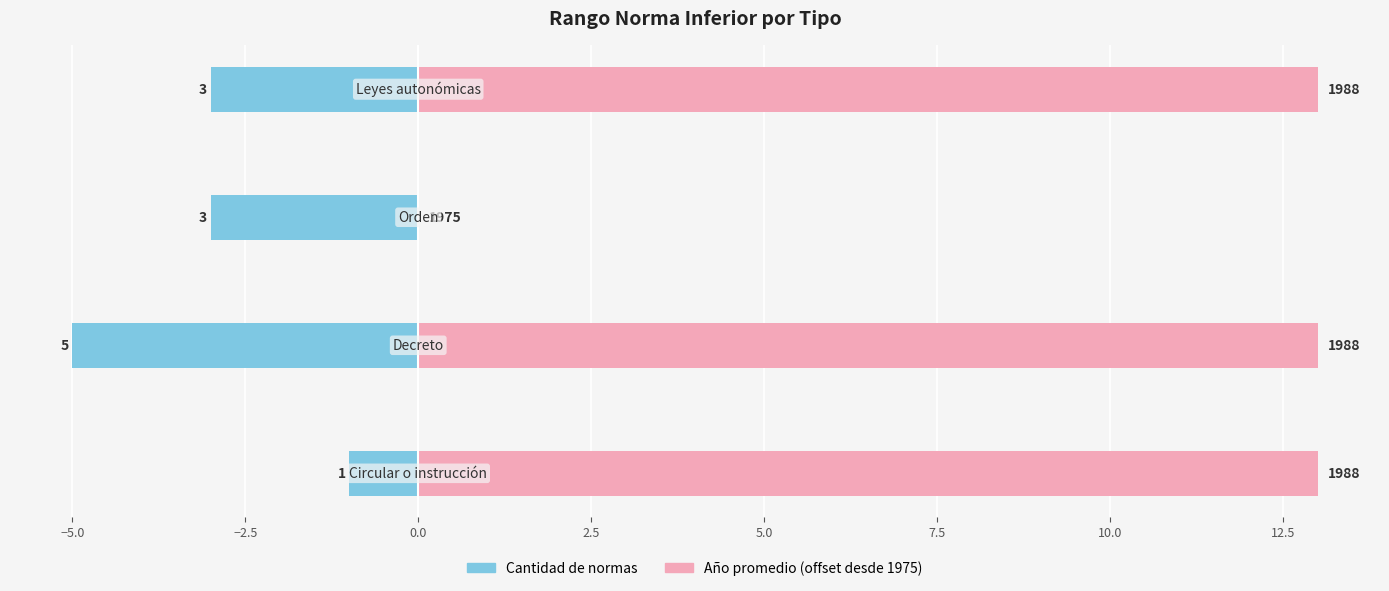

What is the maximum value shown in the chart?

13